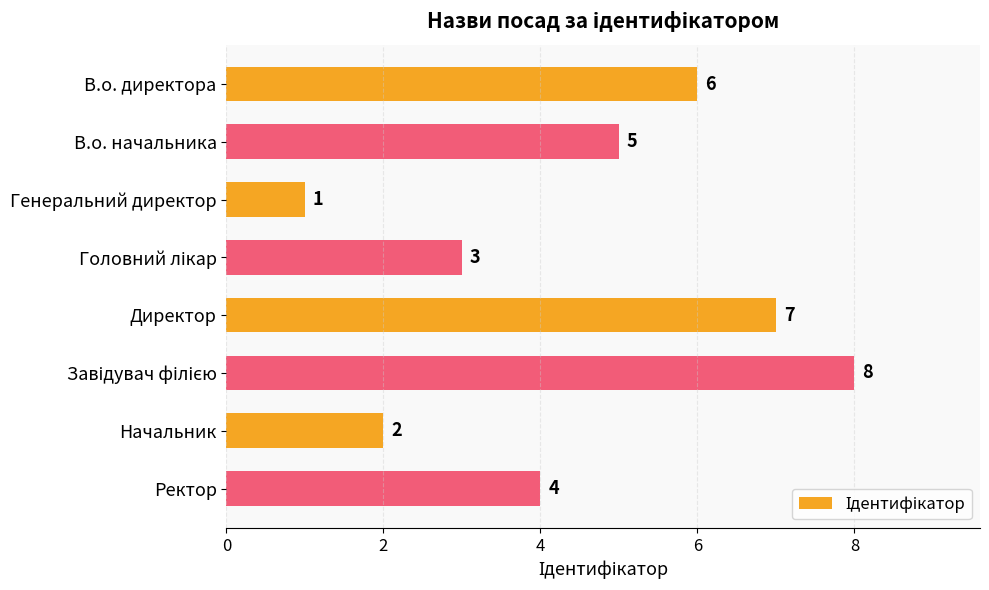

Reading top to bottom, extract all data points from this chart.

6	5	1	3	7	8	2	4